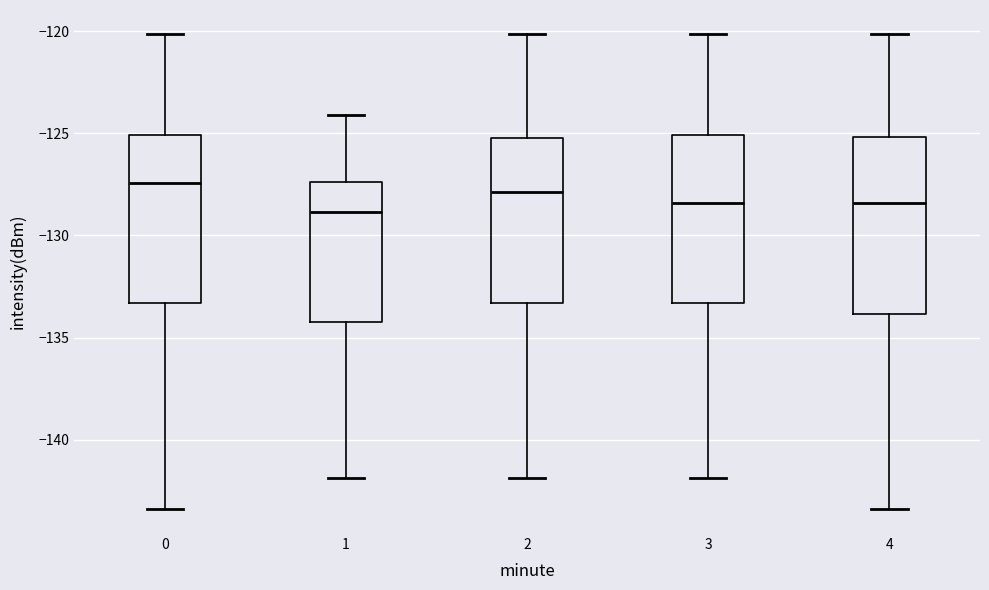

Reading left to right, read every box against the y-axis: the position of its median line, the range the box covers, and the ends of its whiskers. The values are not printed on the chart, so give them approximately, as read against the axis.

0: median -127.5, box -133.5 to -125.0, whiskers -143.5 to -120.0
1: median -129.0, box -134.5 to -127.5, whiskers -142.0 to -124.0
2: median -128.0, box -133.5 to -125.0, whiskers -142.0 to -120.0
3: median -128.5, box -133.5 to -125.0, whiskers -142.0 to -120.0
4: median -128.5, box -134.0 to -125.0, whiskers -143.5 to -120.0